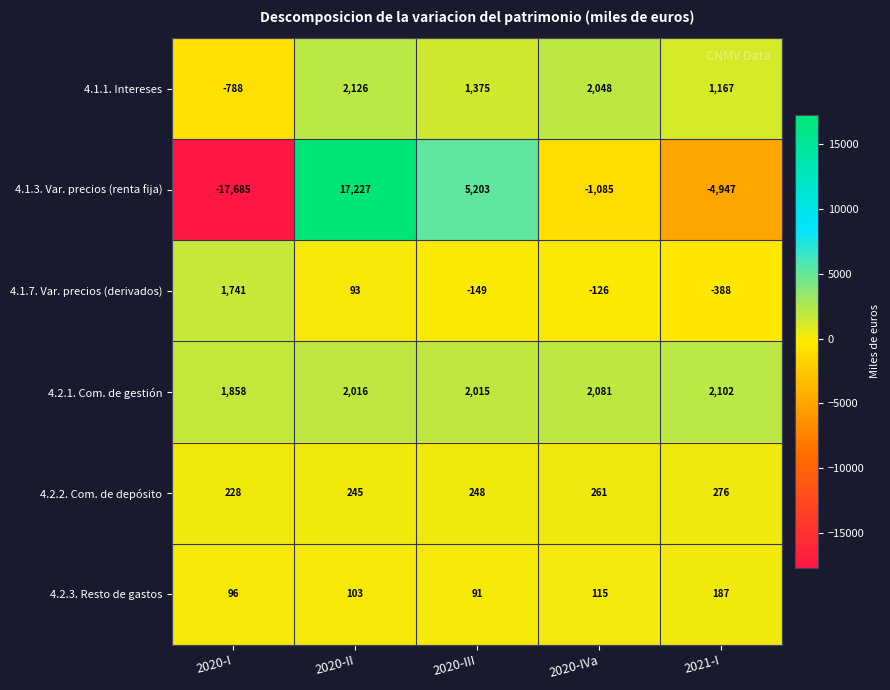

List the series in order of their peak value, highest first.

4.1.3. Var. precios (renta fija), 4.1.1. Intereses, 4.2.1. Com. de gestión, 4.1.7. Var. precios (derivados), 4.2.2. Com. de depósito, 4.2.3. Resto de gastos